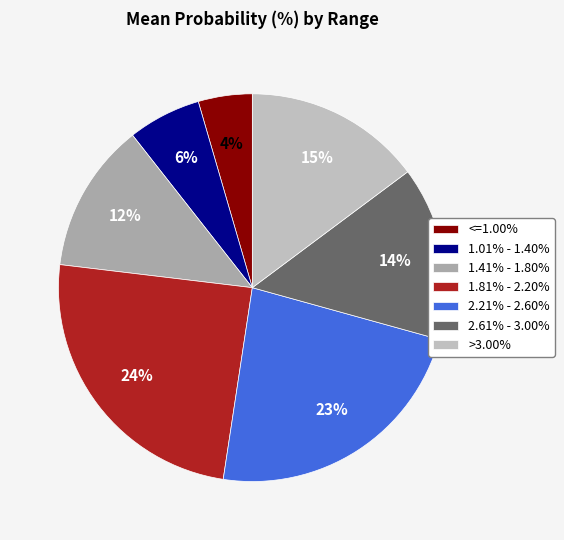

Count the number of slices in the pie.

7